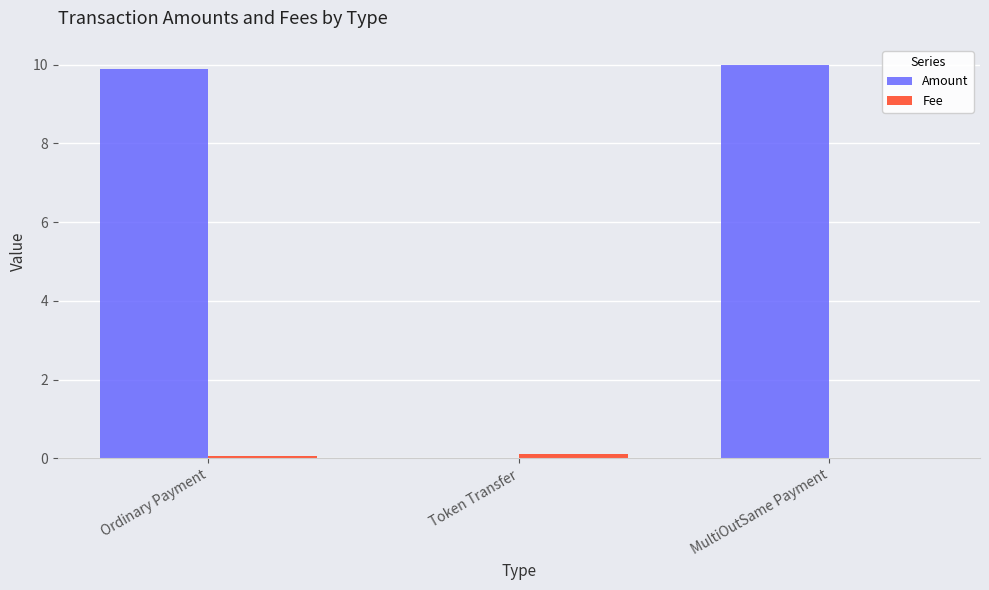

Which series has the largest total across all categories?

Amount